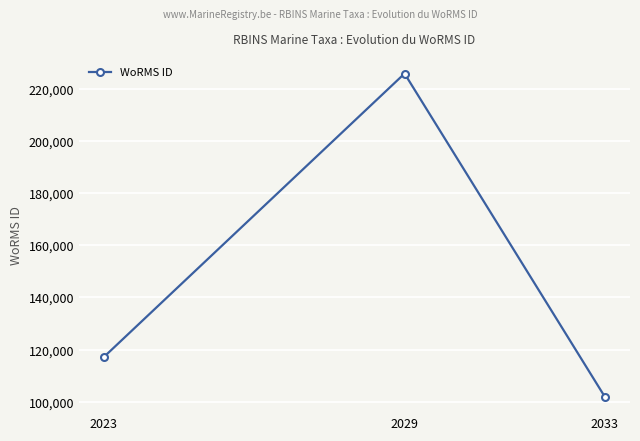

What is the value of the 2nd point from the left?

225814